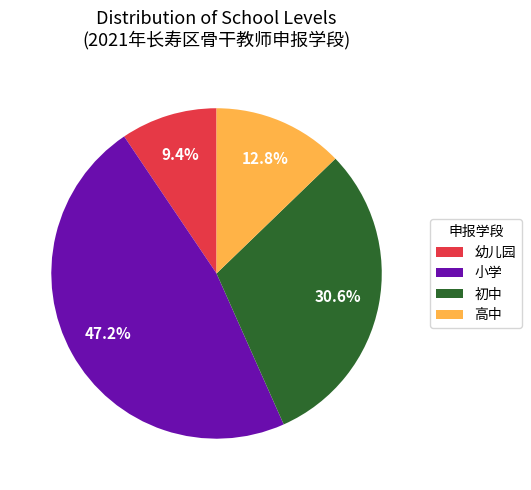

Which slice is the smallest?

幼儿园